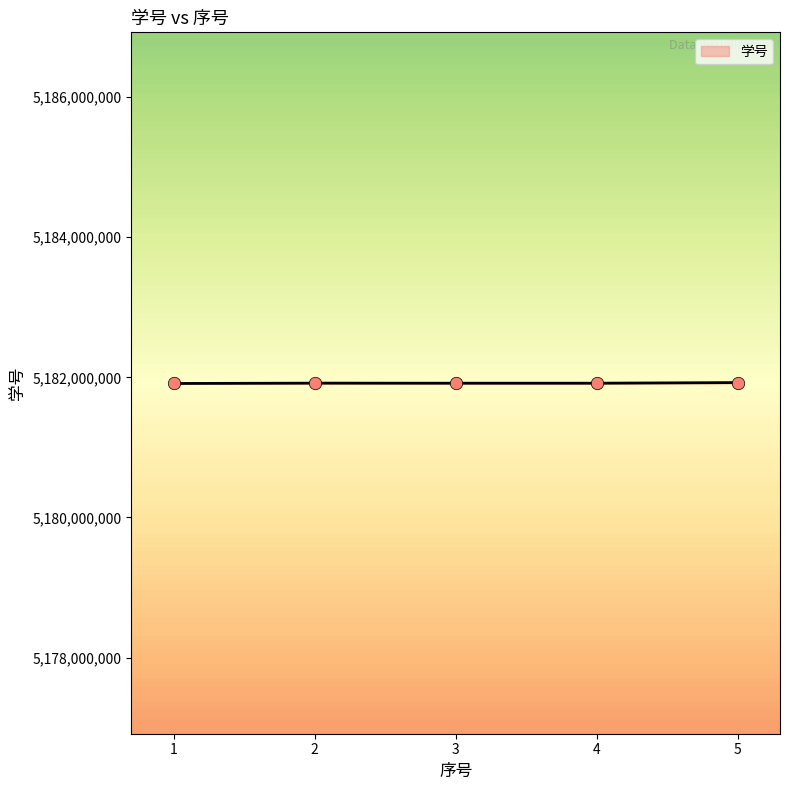

Approximately how many times larger is the value at 4 compared to 5?

1.0